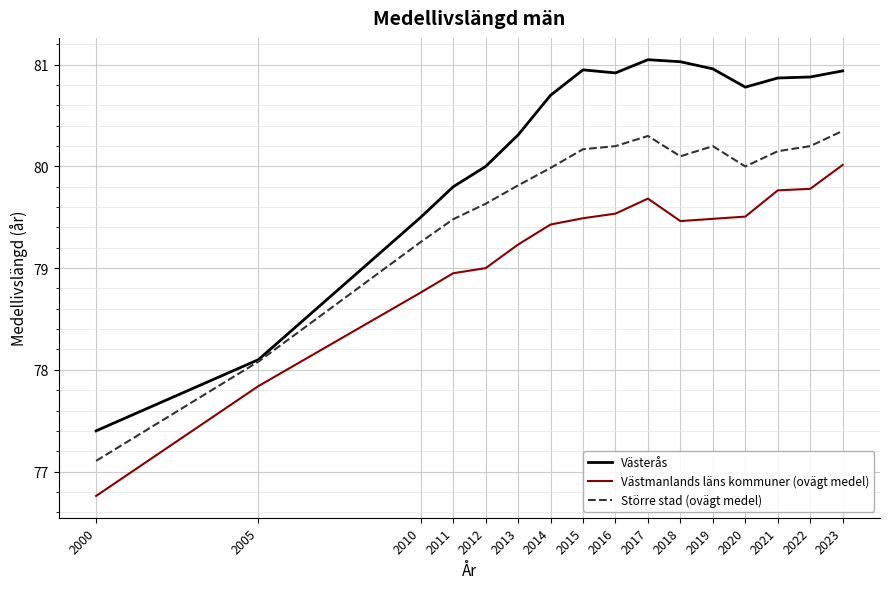

What is the sum of the Västmanlands läns kommuner (ovägt medel) values at 2011 and 2014?

158.4